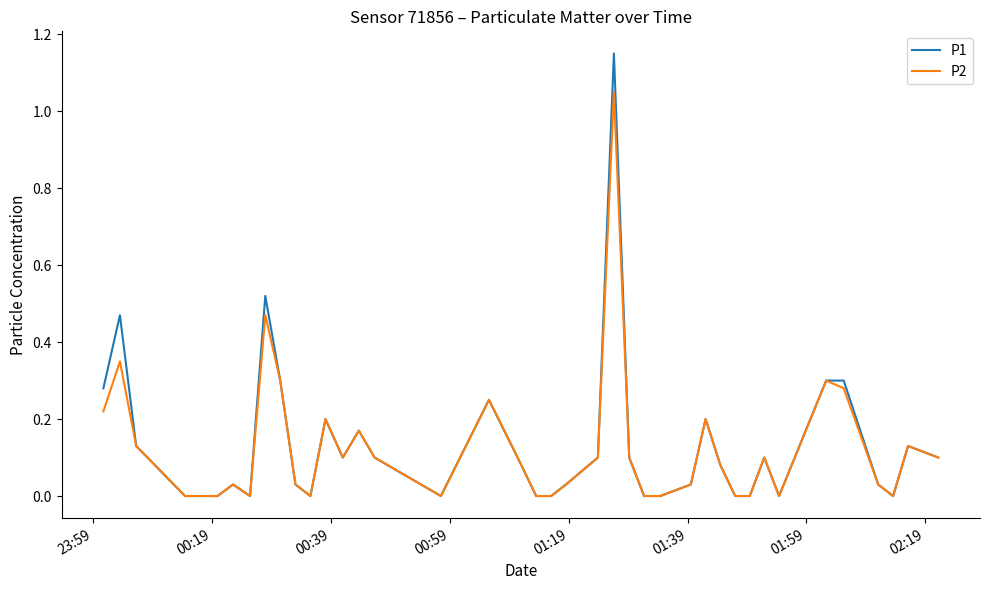

Which series has the widest spread of values?

P1